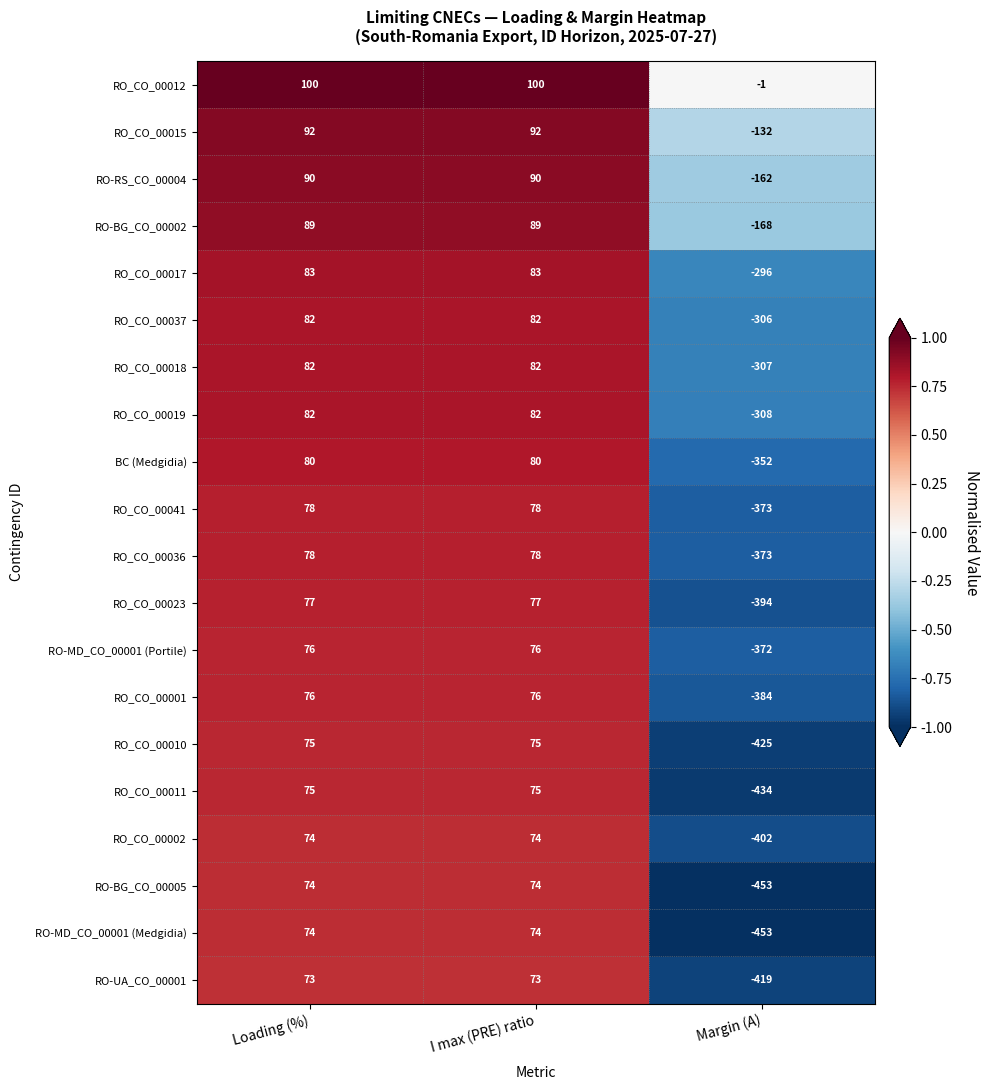

What is the difference between the RO-MD_CO_00001 (Medgidia) values at I max (PRE) ratio and Margin (A)?

527